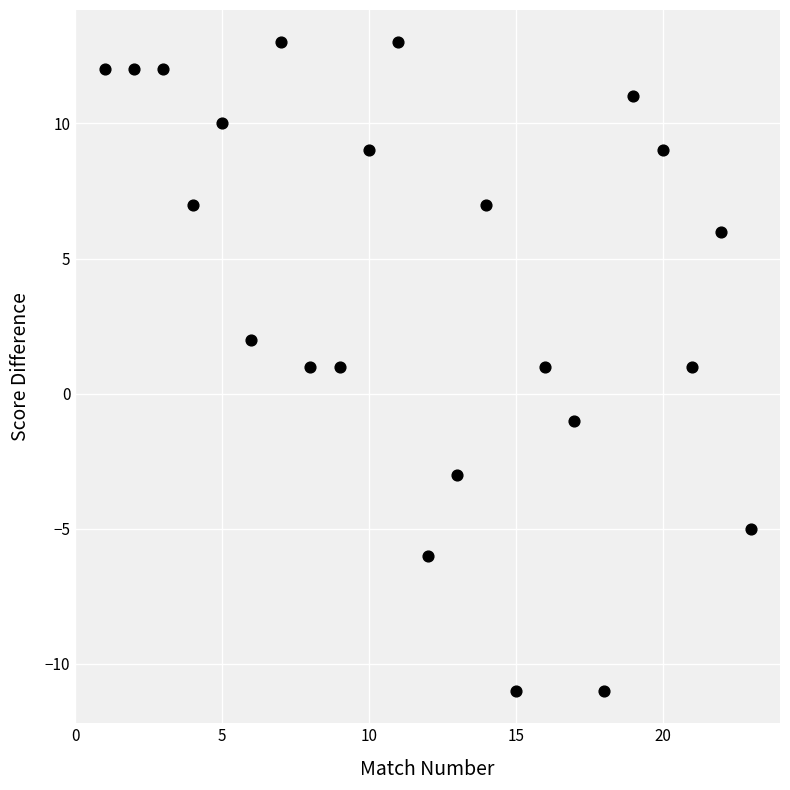

What is the range of Y values (max minus min)?

24